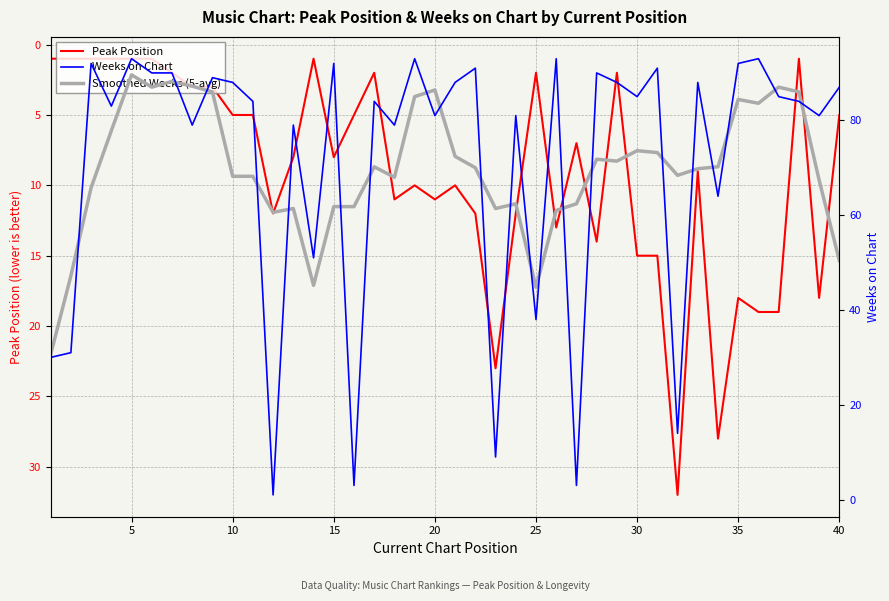

How many categories are shown in the chart?

40